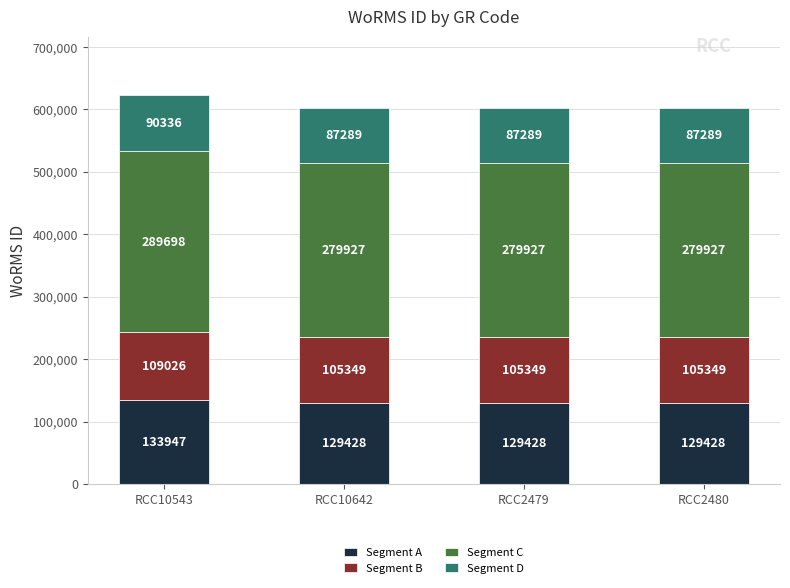

What is the difference between the maximum and minimum values in the Segment A series?

4519